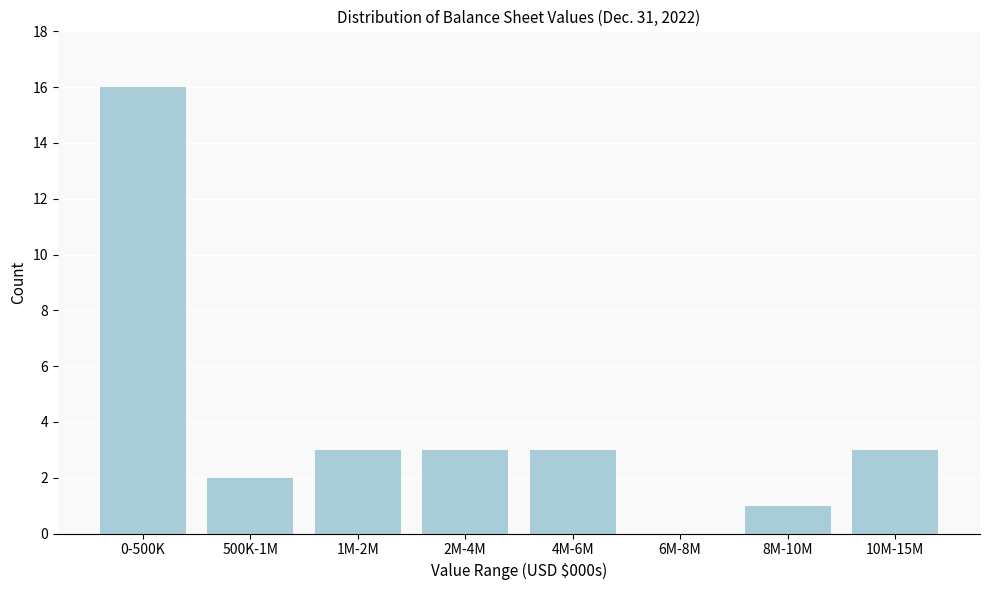

Reading right to left, what are all the values shown in this chart?

10M-15M=3	8M-10M=1	6M-8M=0	4M-6M=3	2M-4M=3	1M-2M=3	500K-1M=2	0-500K=16